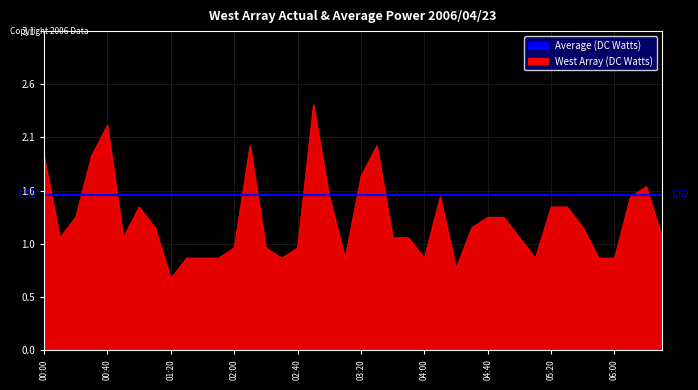

How many data points does each series have?

40